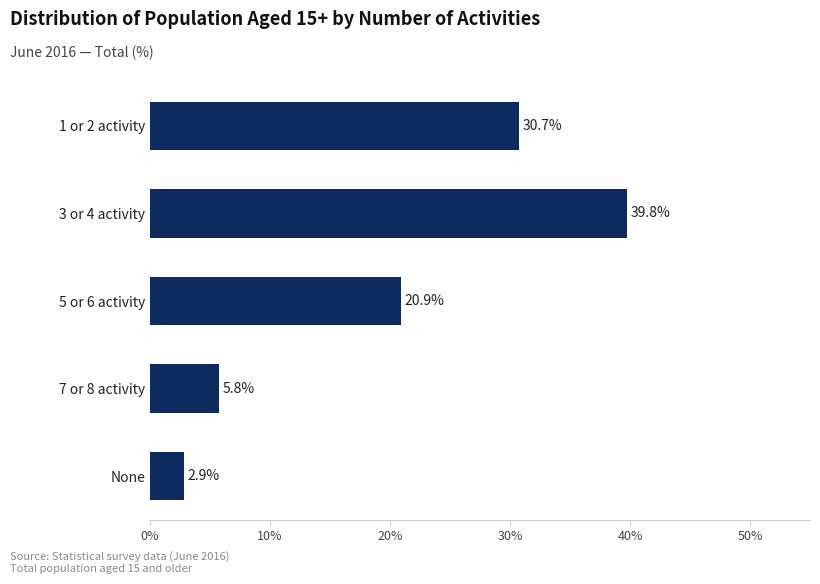

The chart shows a value of 5.8 at 7 or 8 activity. True or false?

True